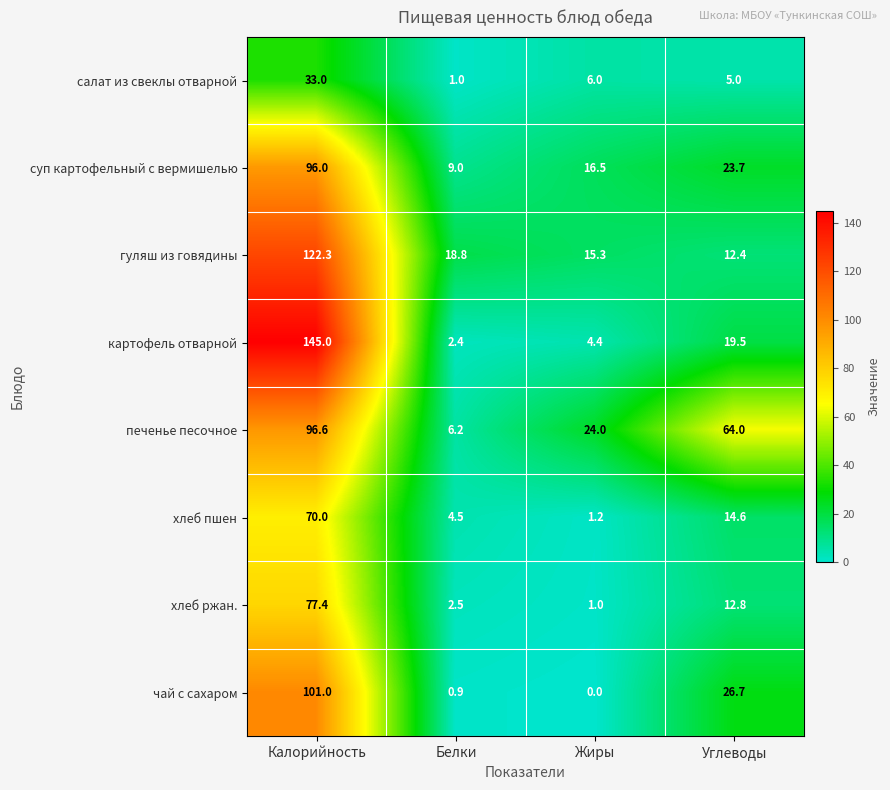

At which category is the sum across all series the highest?

Калорийность